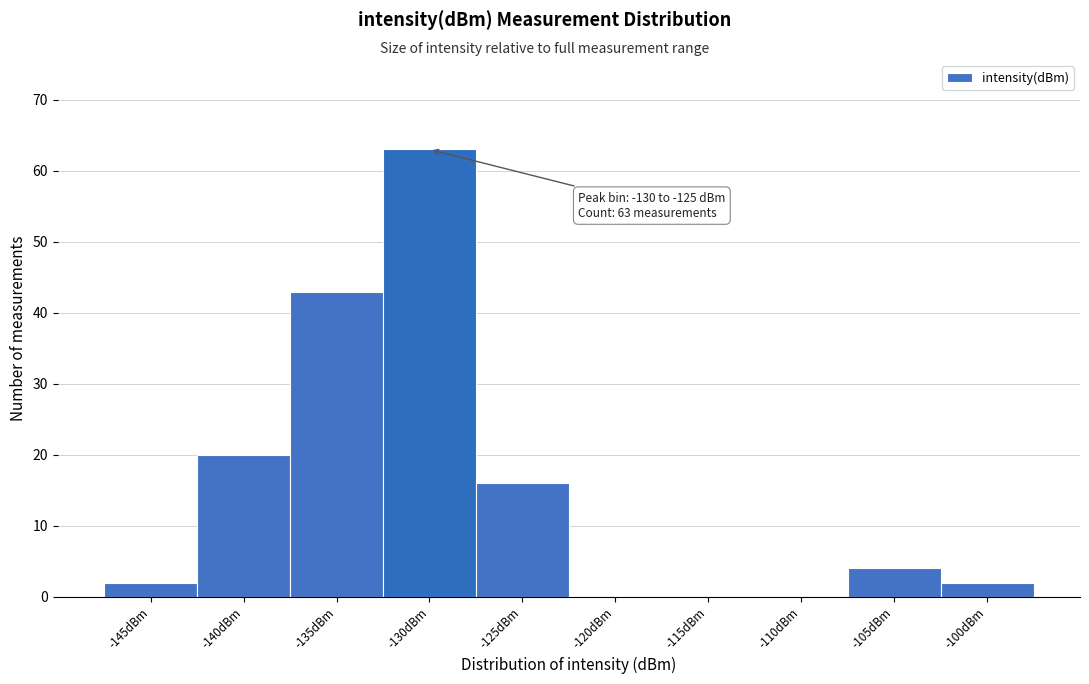

Reading left to right, list all the values displayed in this chart.

-145dBm=2	-140dBm=20	-135dBm=43	-130dBm=63	-125dBm=16	-120dBm=0	-115dBm=0	-110dBm=0	-105dBm=4	-100dBm=2